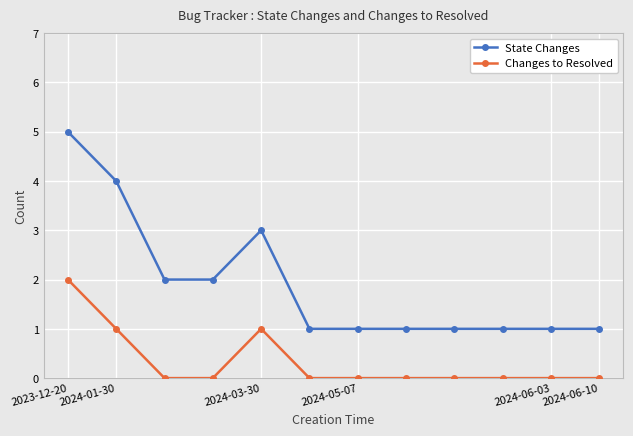

Does the chart have visible grid lines?

Yes